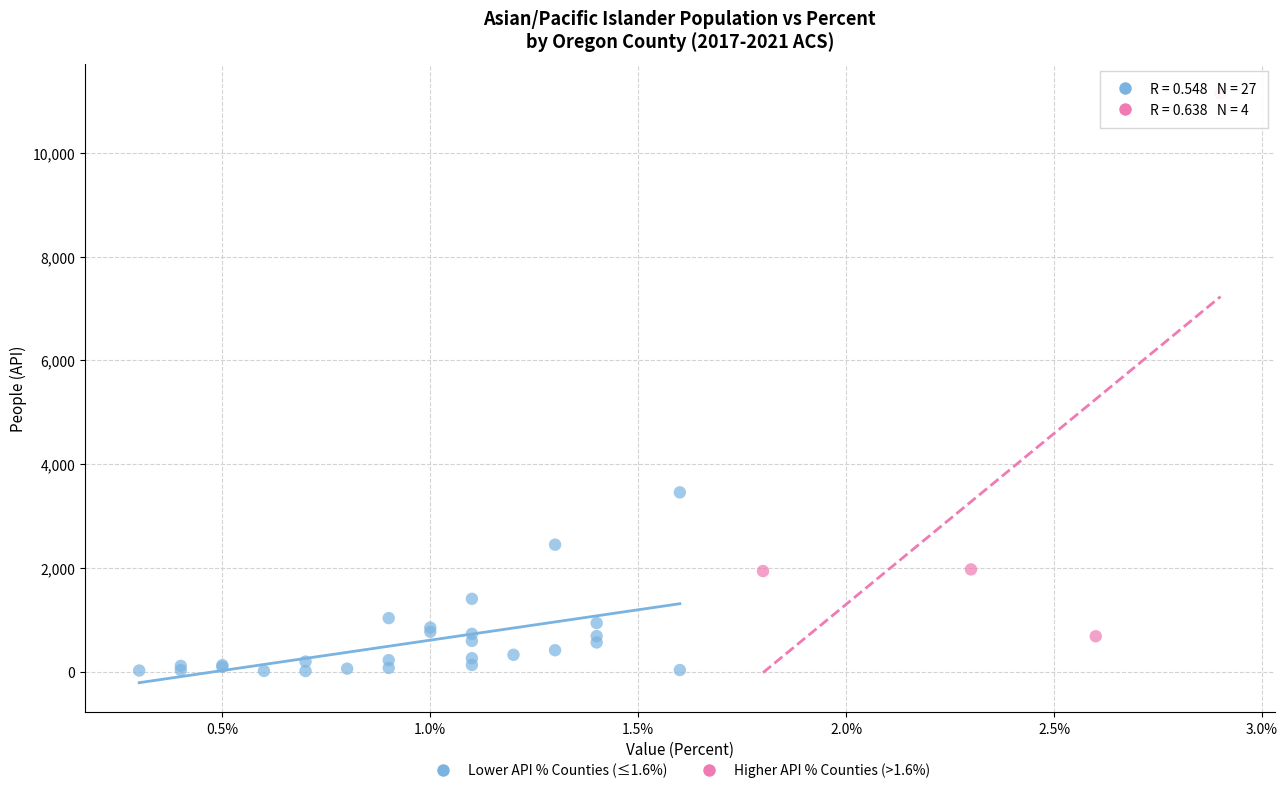

Which series has the largest Y range (max minus min)?

Higher API % Counties (>1.6%)